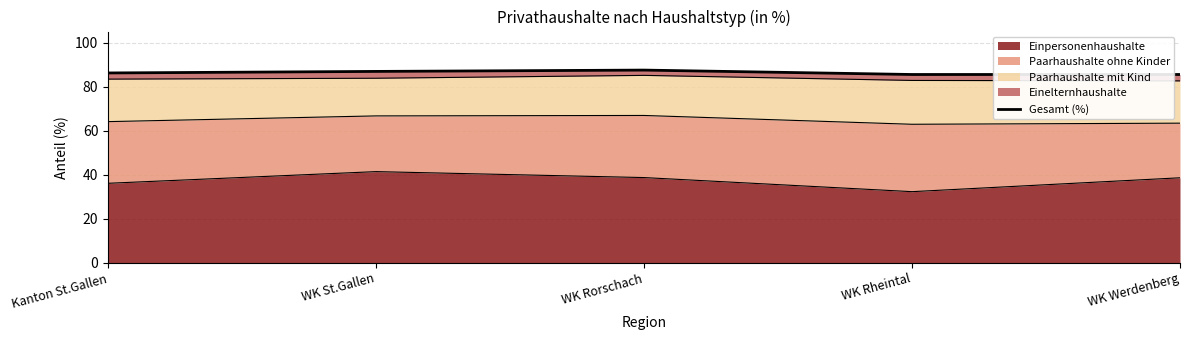

What position from the left is WK Rheintal?

4